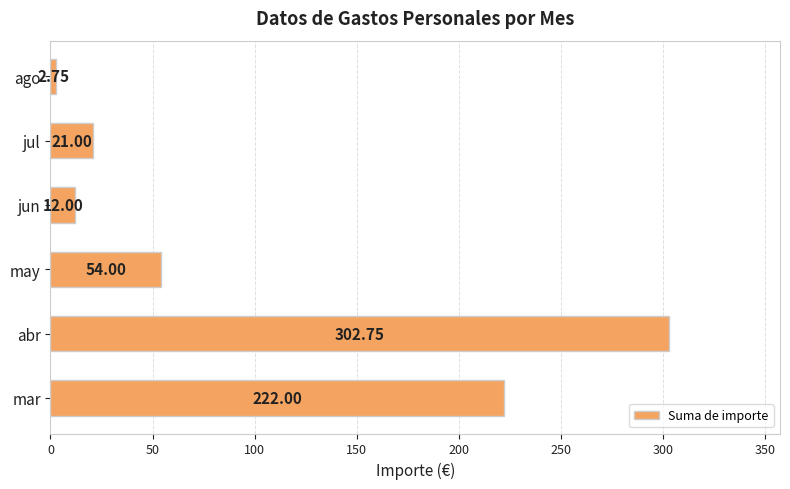

Which category has the lowest value across all series?

ago